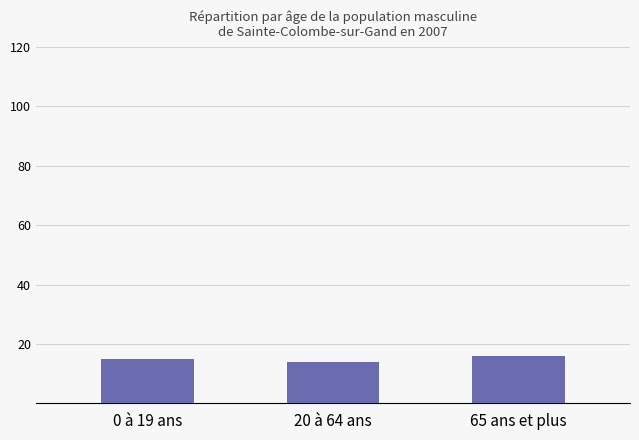

The value at 0 à 19 ans is 15. True or false?

True